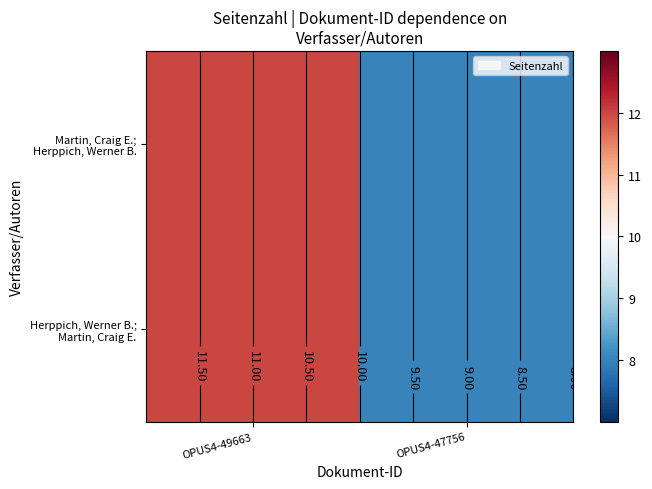

The Martin, Craig E.; Herppich, Werner B. series shows 8 at OPUS4-47756. True or false?

True